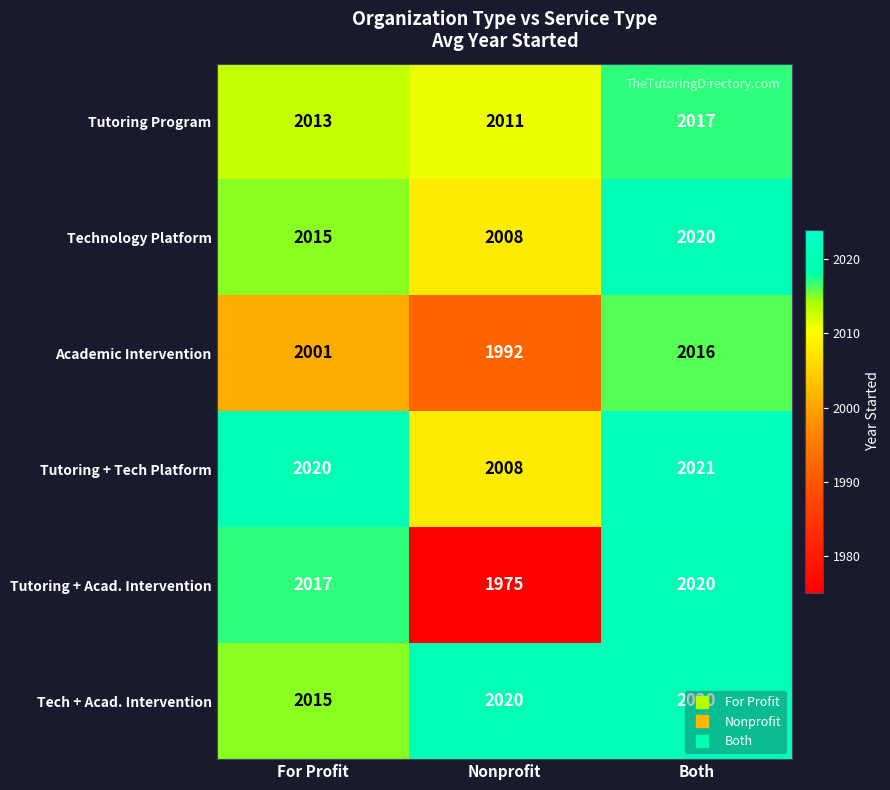

Count the Academic Intervention values in the range 1992 to 2016.

3